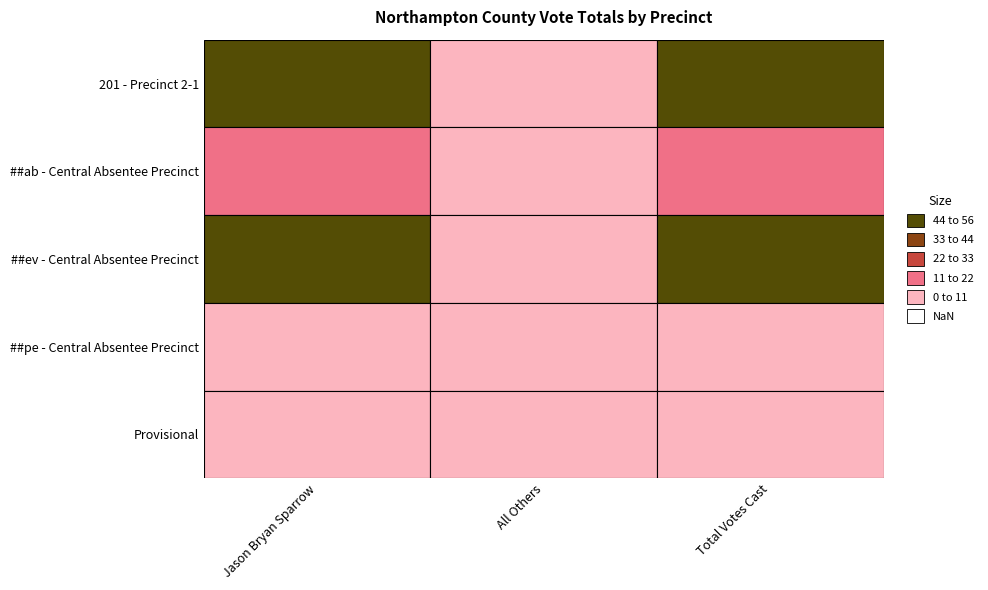

At how many categories does at least one series exceed 40?

2